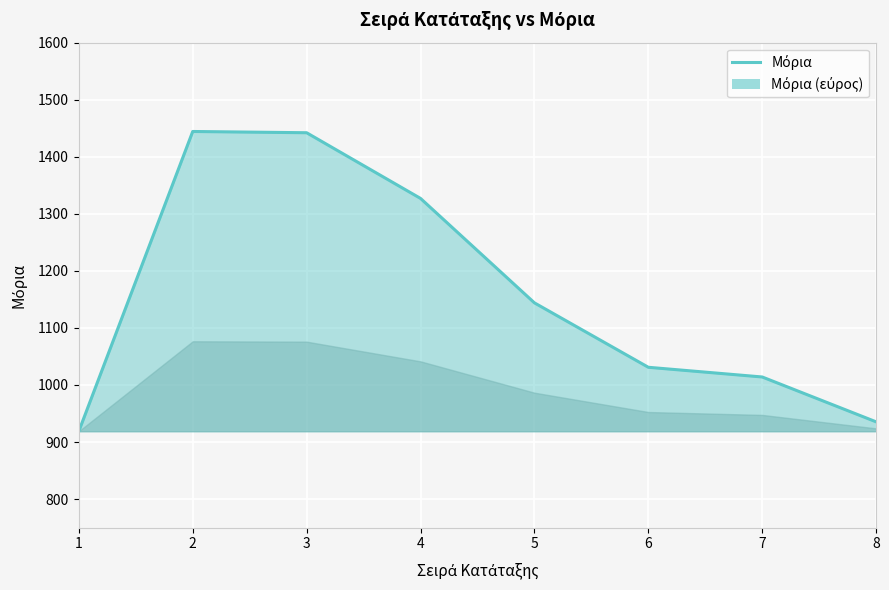

Where is the first local maximum?

2